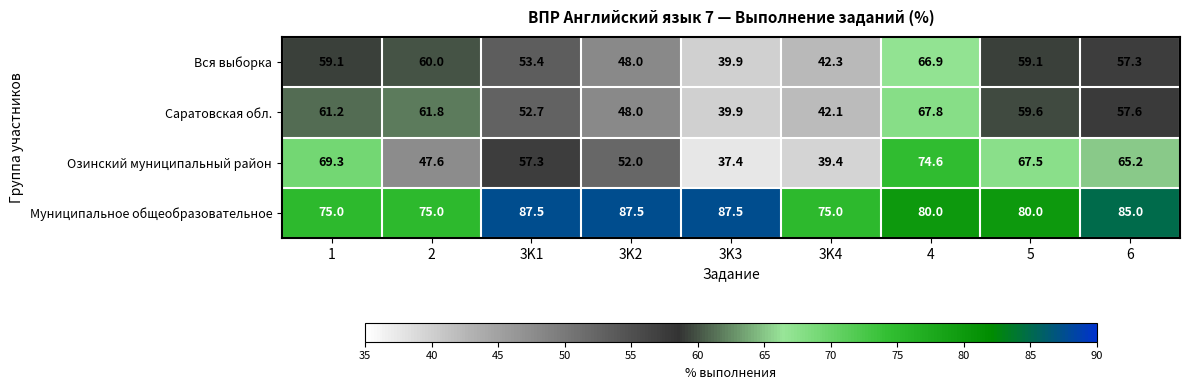

At 4, list the series in order from smallest to largest.

Вся выборка, Саратовская обл., Озинский муниципальный район, Муниципальное общеобразовательное